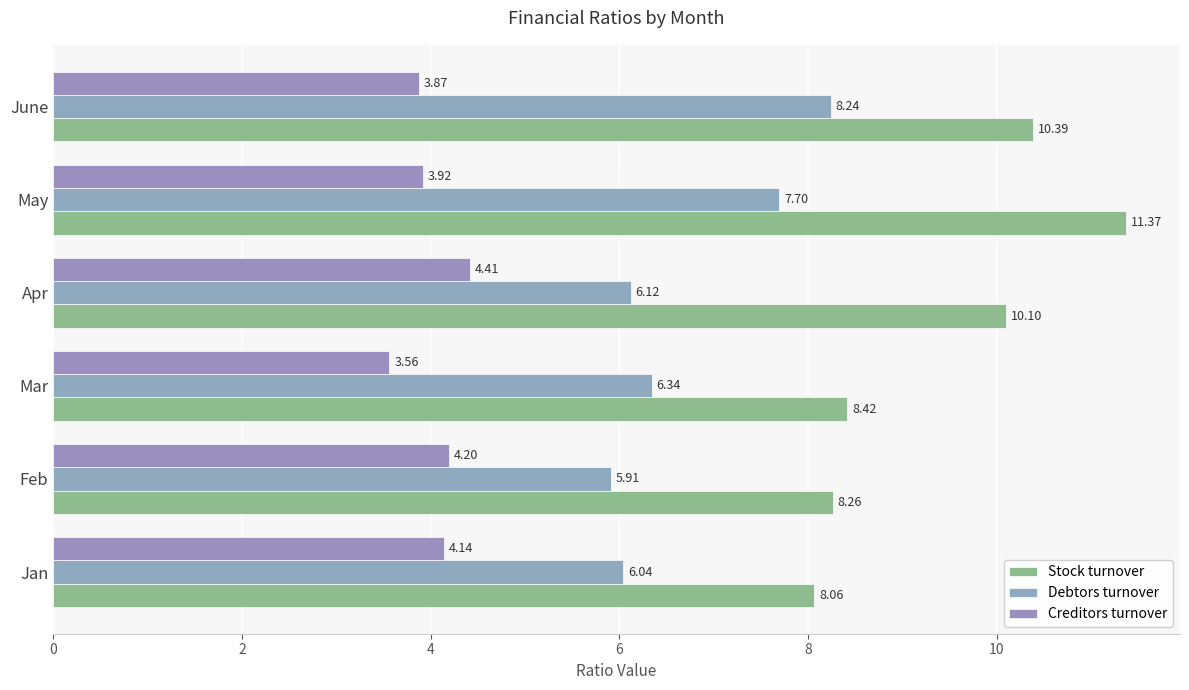

Reading left to right, transcribe all the data shown in this chart.

Stock turnover: 8.1	8.3	8.4	10.1	11.4	10.4
Debtors turnover: 6.0	5.9	6.3	6.1	7.7	8.2
Creditors turnover: 4.1	4.2	3.6	4.4	3.9	3.9